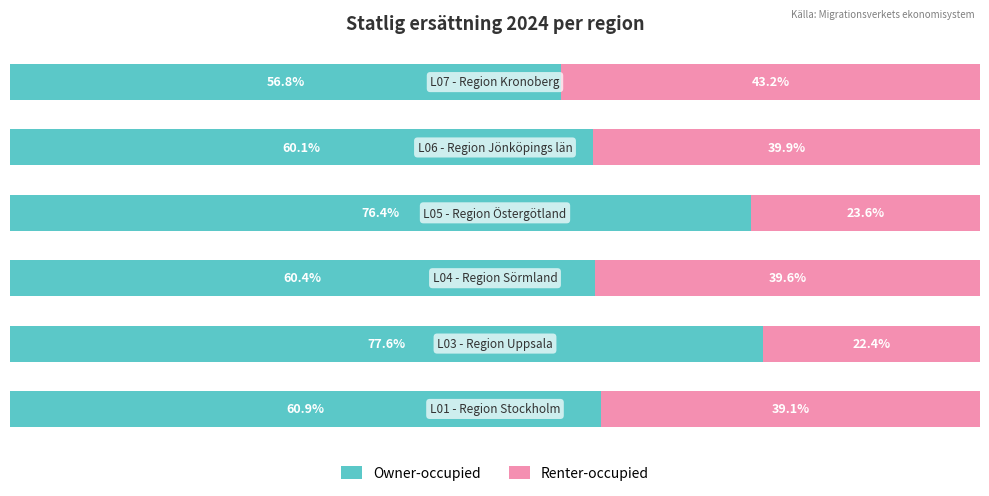

What are all the series names shown in the legend?

Owner-occupied, Renter-occupied